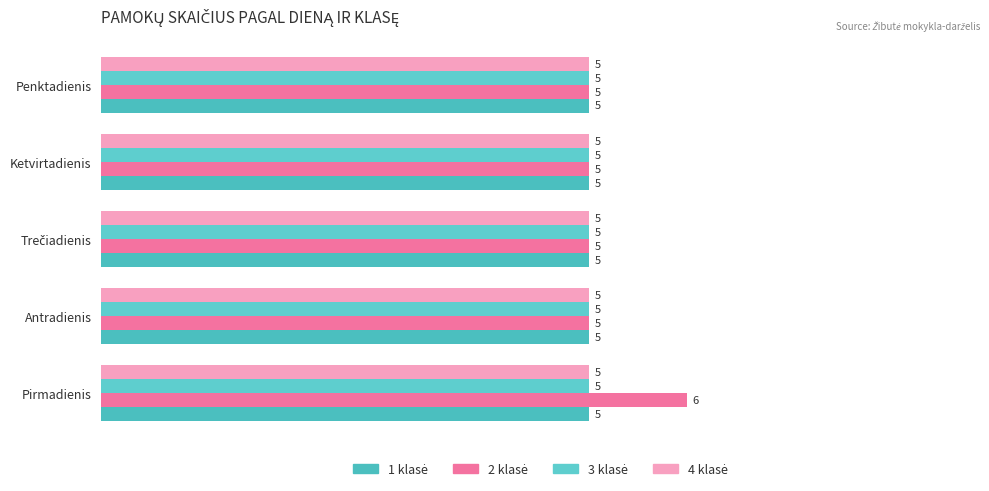

Count the number of categories in the chart.

5